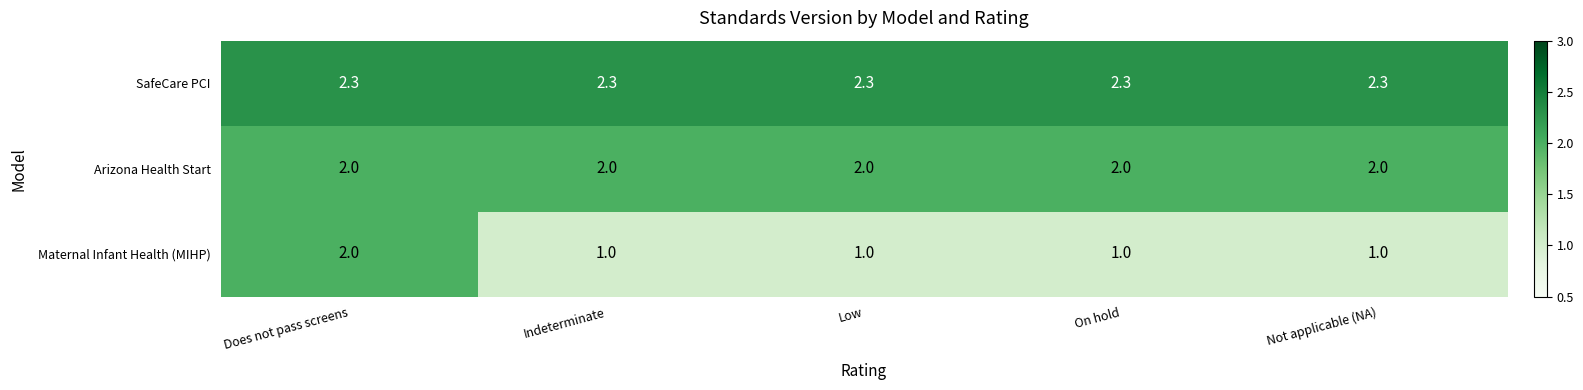

Reading left to right, what are all the values shown in this chart?

SafeCare PCI: 2.3	2.3	2.3	2.3	2.3
Arizona Health Start: 2.0	2.0	2.0	2.0	2.0
Maternal Infant Health (MIHP): 2.0	1.0	1.0	1.0	1.0